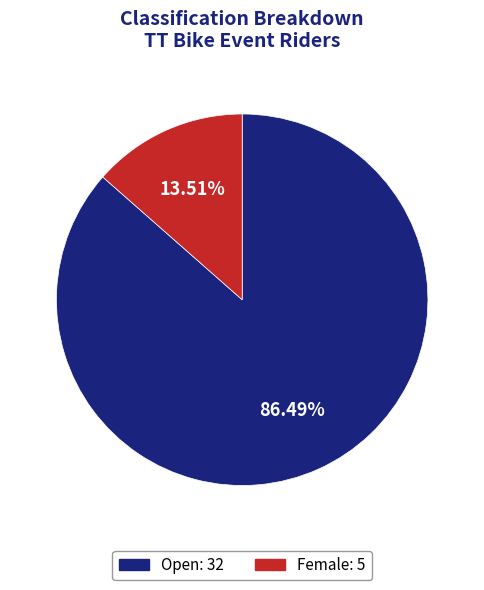

Does any single category account for the majority?

Yes